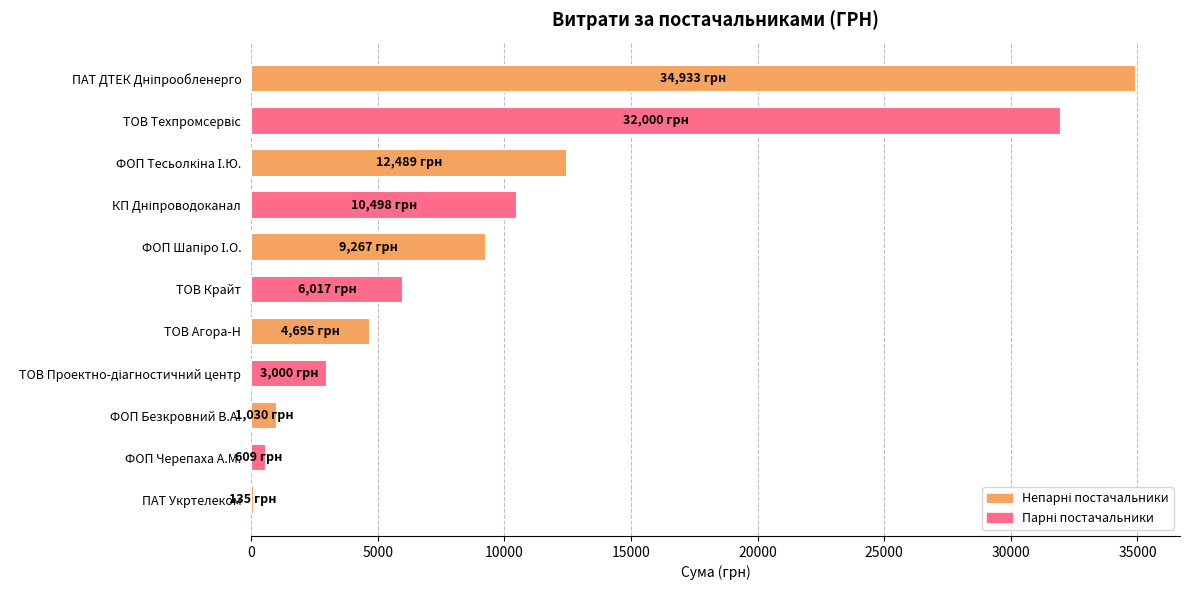

What is the approximate value at ТОВ Крайт?

6017.0